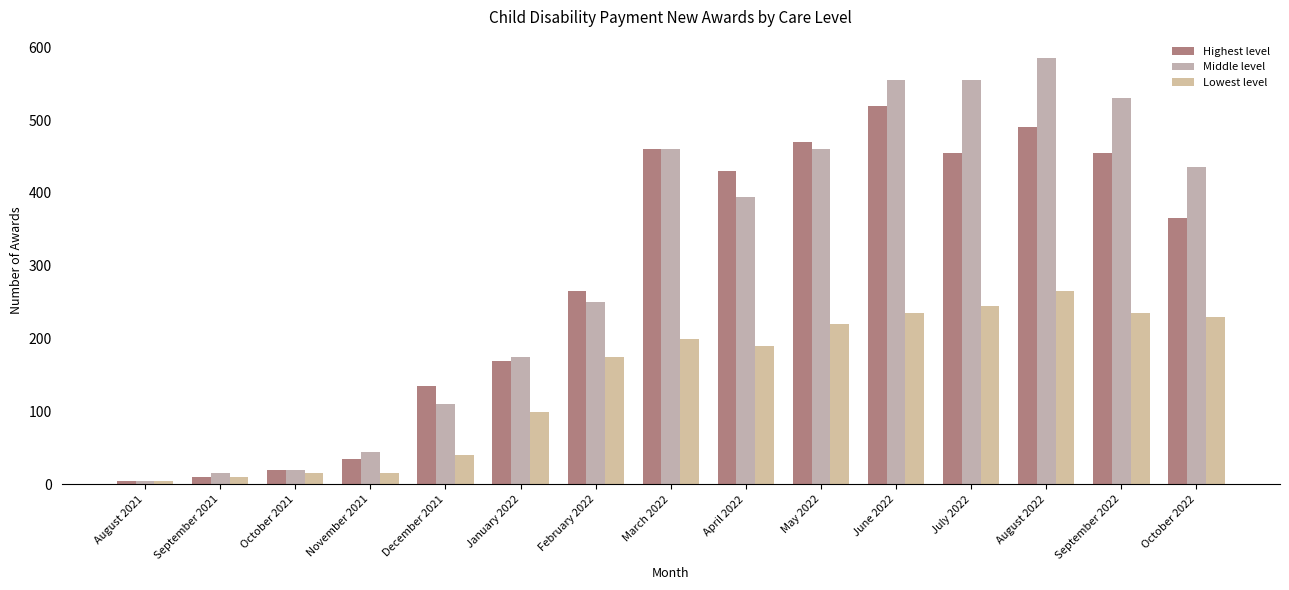

What is the difference between the maximum and second lowest values in the Lowest level series?

255